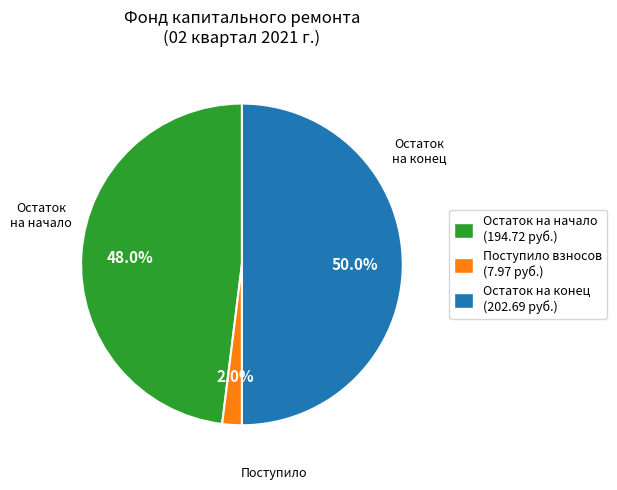

Rank the categories by value from lowest to highest.

Поступило взносов (7.97 руб.), Остаток на начало (194.72 руб.), Остаток на конец (202.69 руб.)